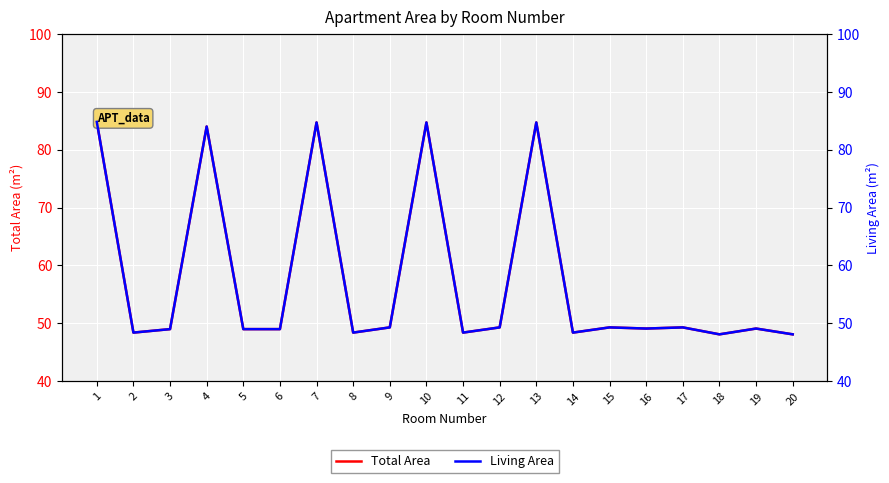

What is the sum of the Total Area values at 1 and 15?

134.1